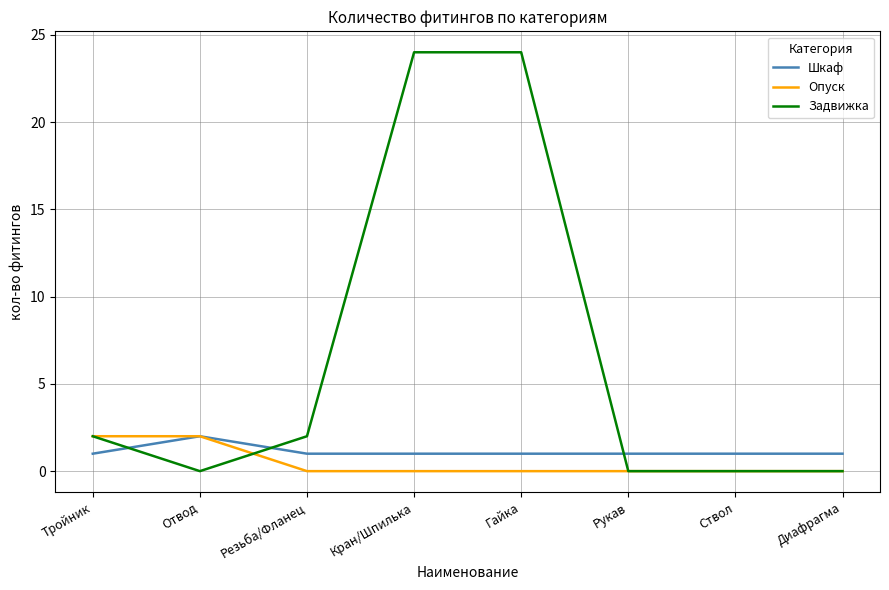

At which label does Шкаф reach its peak?

Отвод